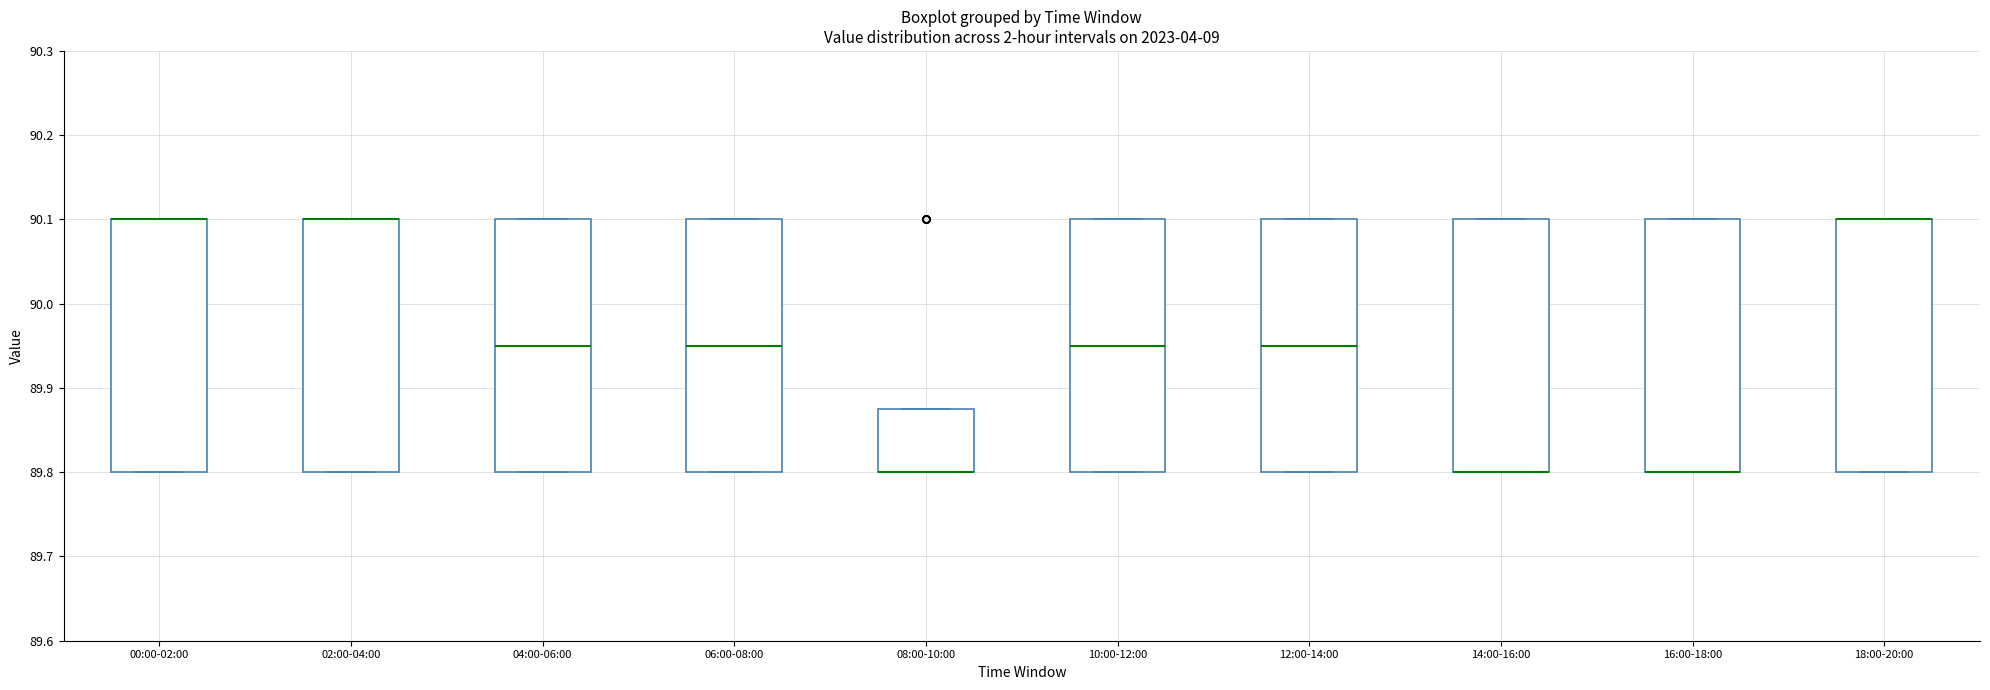

Where is the lower edge of the box for 18:00-20:00 on the y-axis? The values are not printed on the chart, so give them approximately, as read against the axis.

89.80